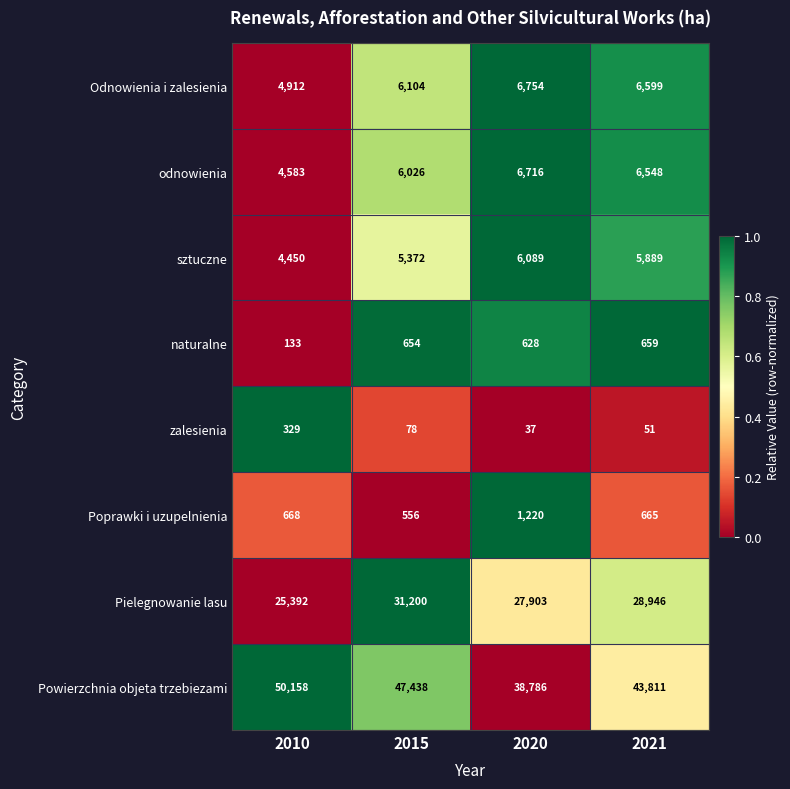

The value of Powierzchnia objeta trzebiezami at 2021 is 27608. True or false?

False